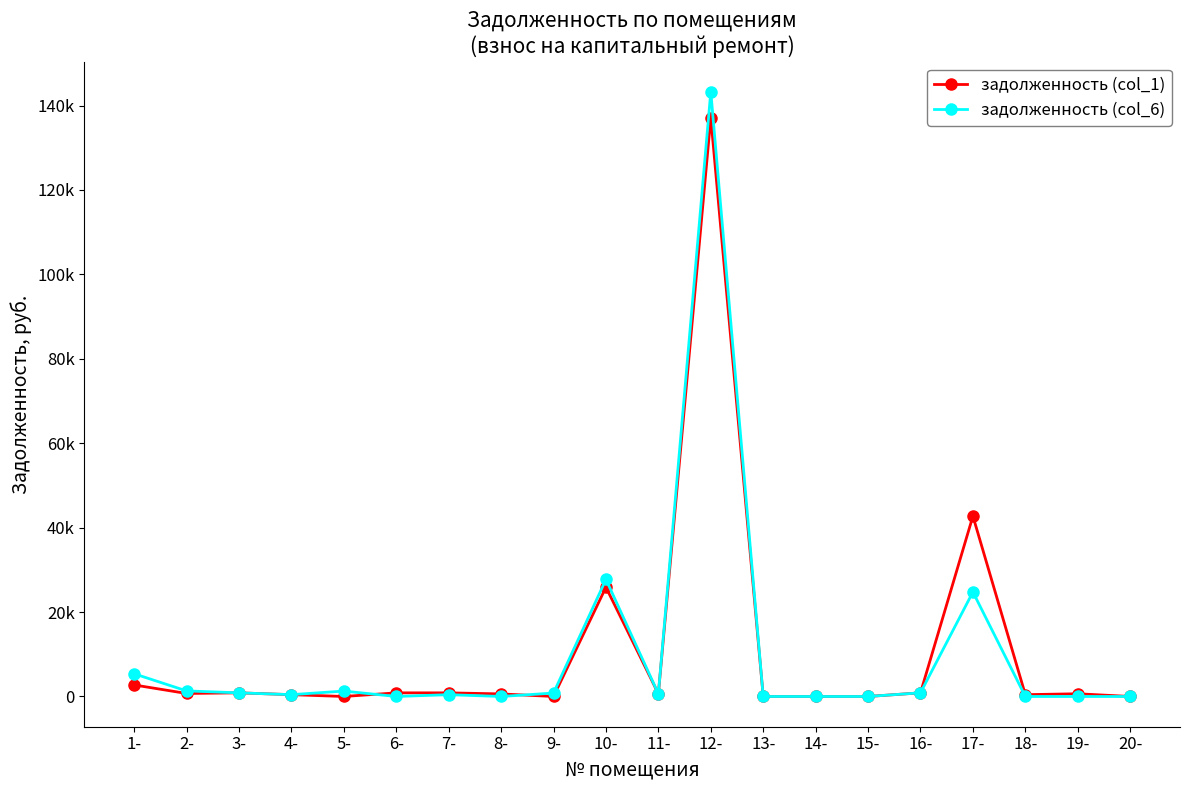

What are all the series names shown in the legend?

задолженность (col_1), задолженность (col_6)